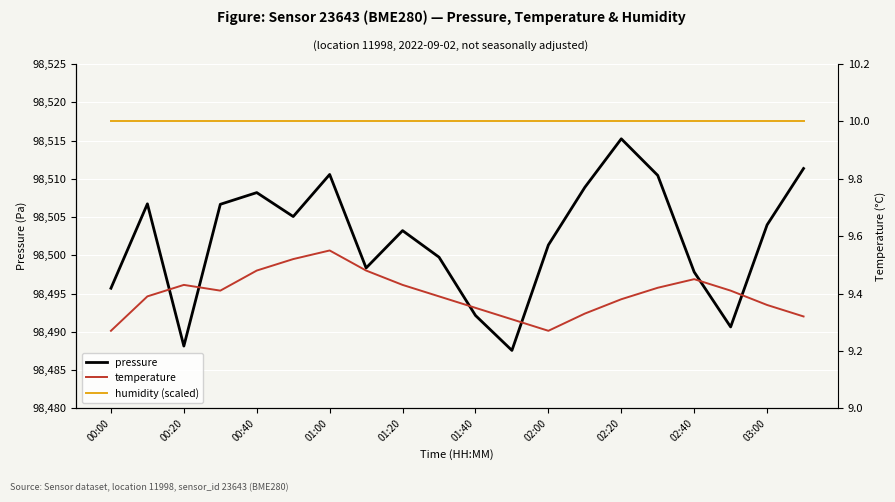

True or false: humidity (scaled) and pressure intersect in this chart.

False